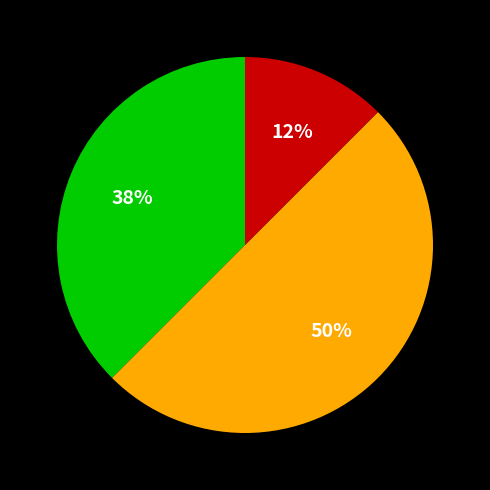

To the nearest percent, what is the average slice percentage?

33%